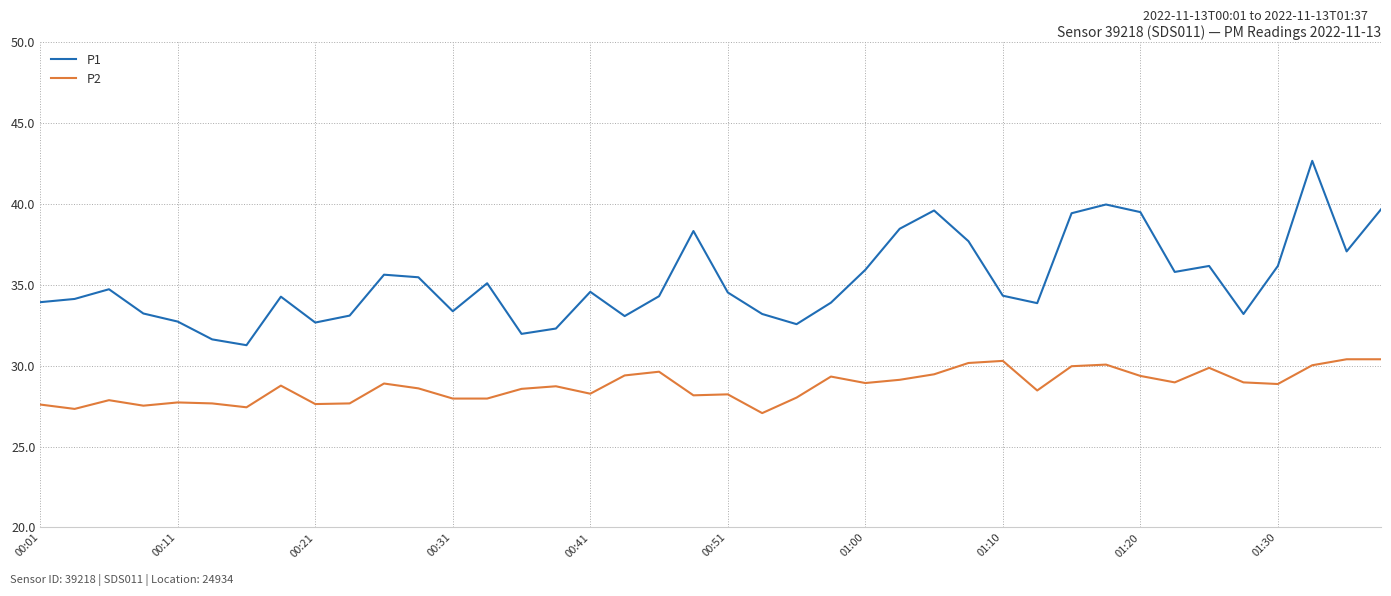

Which series has the largest total across all categories?

P1